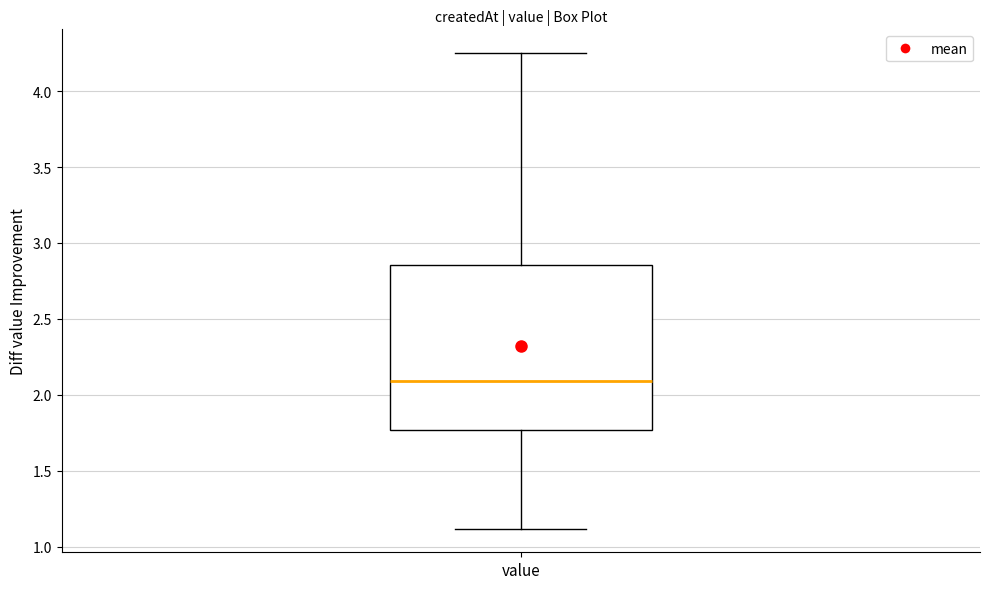

Transcribe this box plot: give where the median line is, the range the box spans, and where the two whiskers end, as read against the y-axis. The values are not printed on the chart, so give them approximately, as read against the axis.

median 2.10, box 1.75 to 2.85, whiskers 1.10 to 4.25